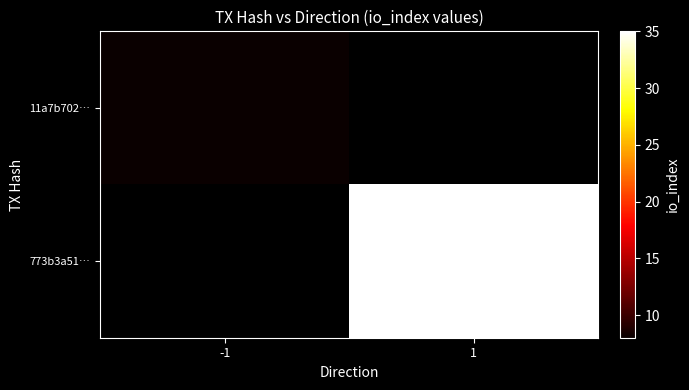

What is the maximum value shown in the chart?

35.0